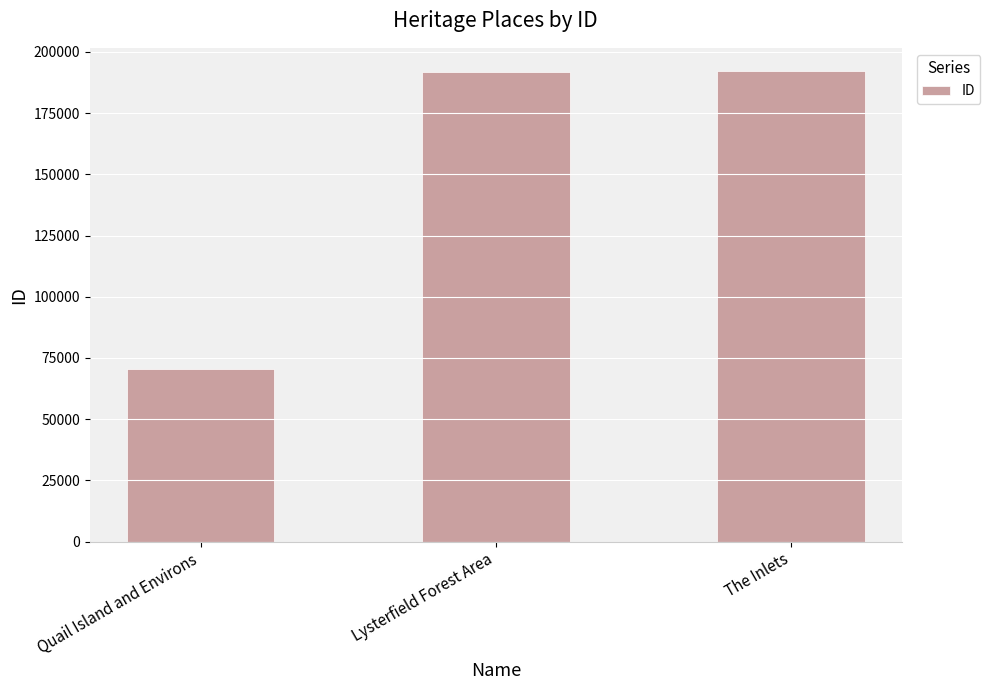

What is the difference between the maximum and second lowest values?

160